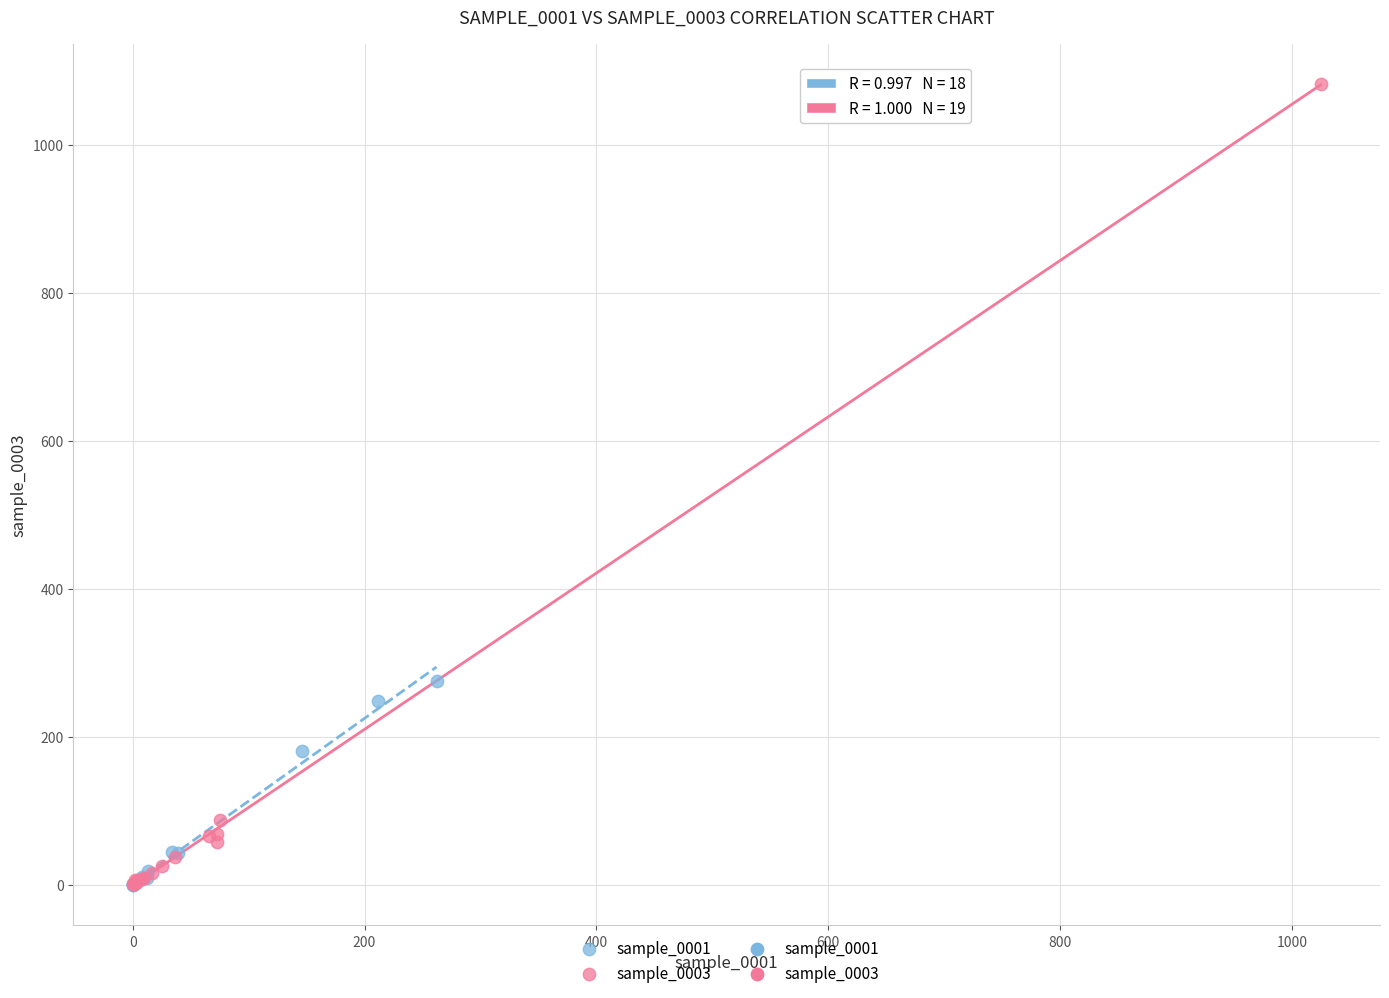

Which series reaches the maximum Y coordinate?

sample_0003